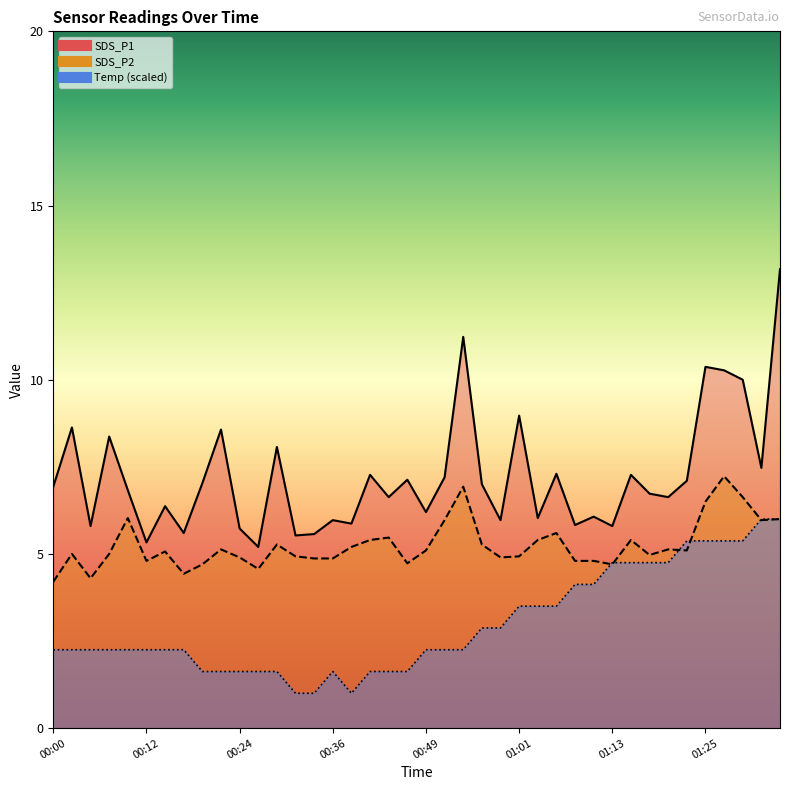

Between 00:05 and 00:27, which is larger?

00:05